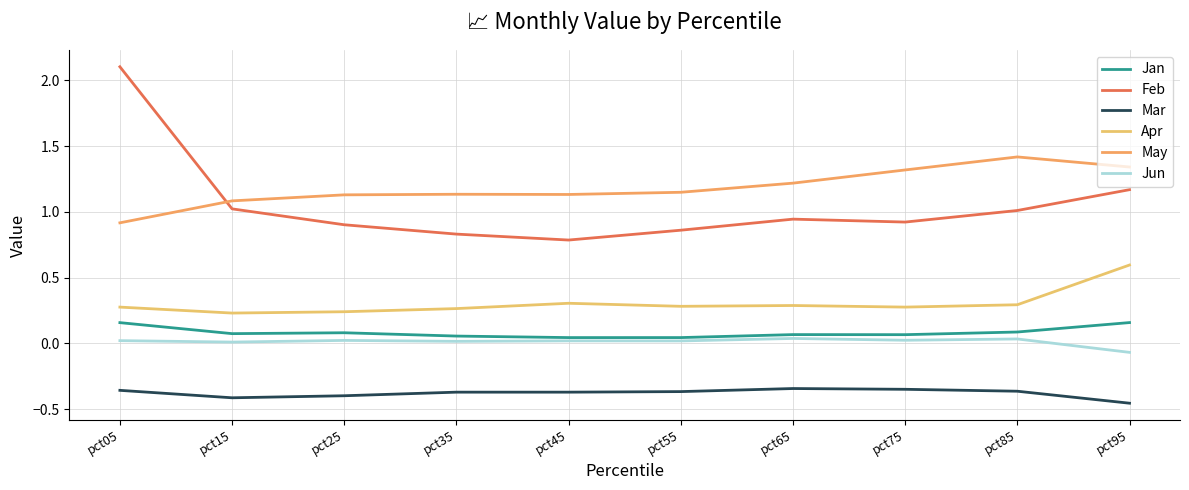

At which label is May closest to 1?

pct15